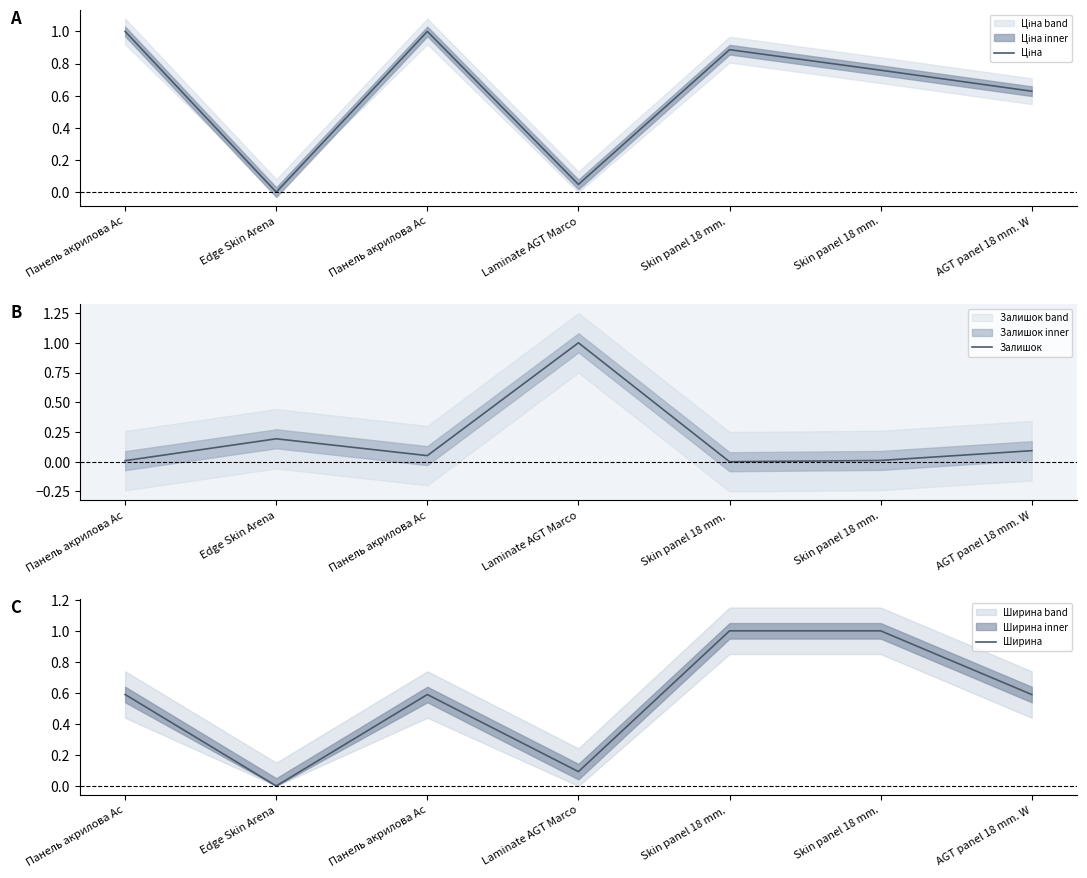

Which category has the lowest value in the Залишок series?

Skin panel 18 mm. 